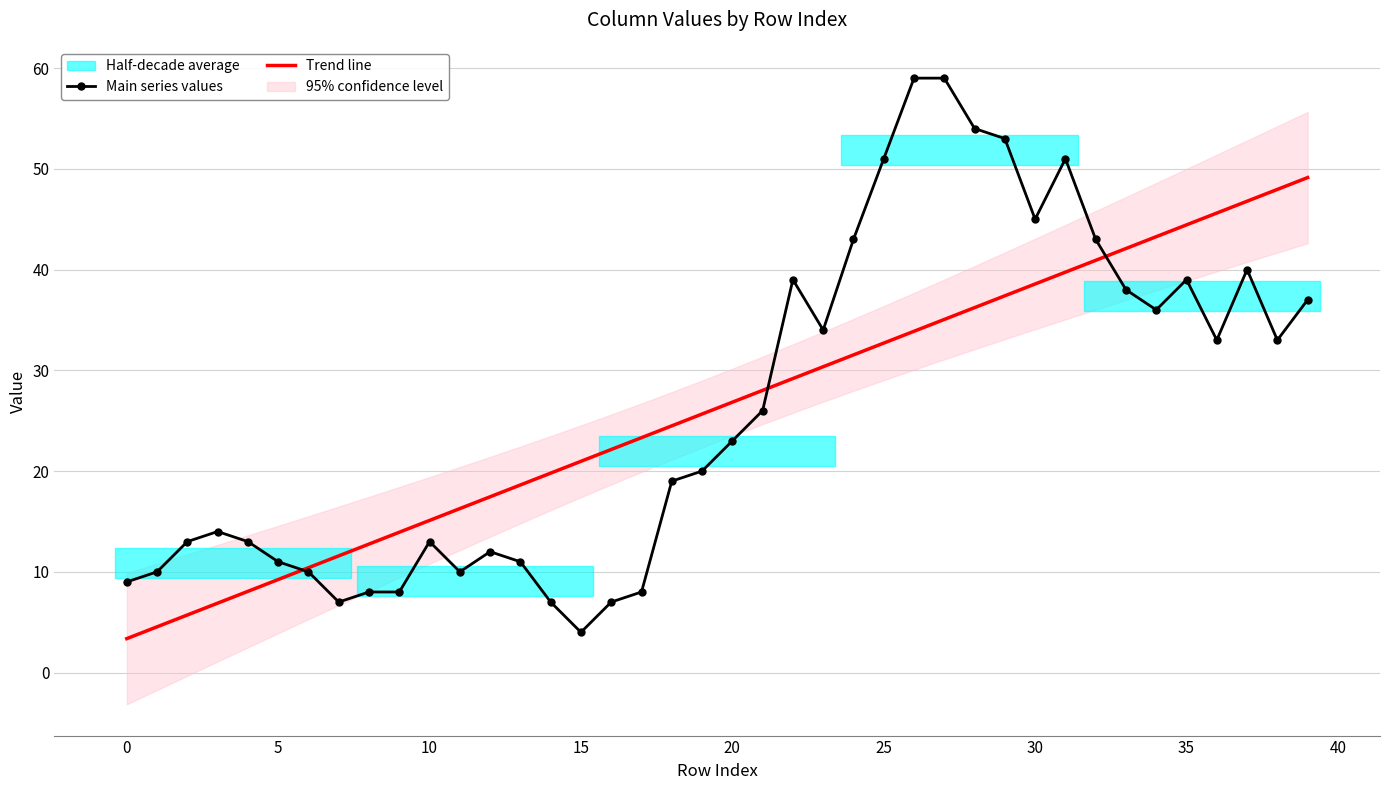

After their last crossing, which series has the higher values: Trend line or Main series values?

Trend line